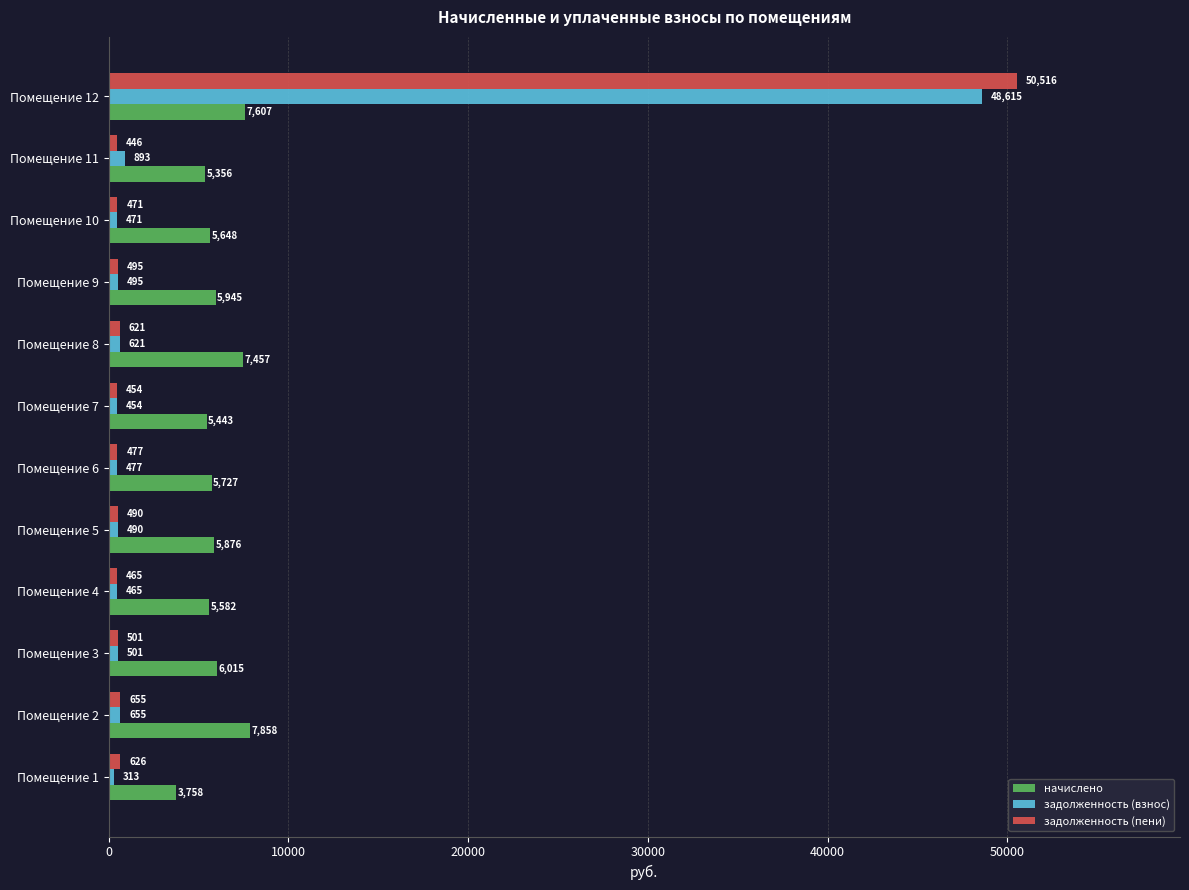

Is it true that начислено equals 5876.2 at Помещение 5?

True